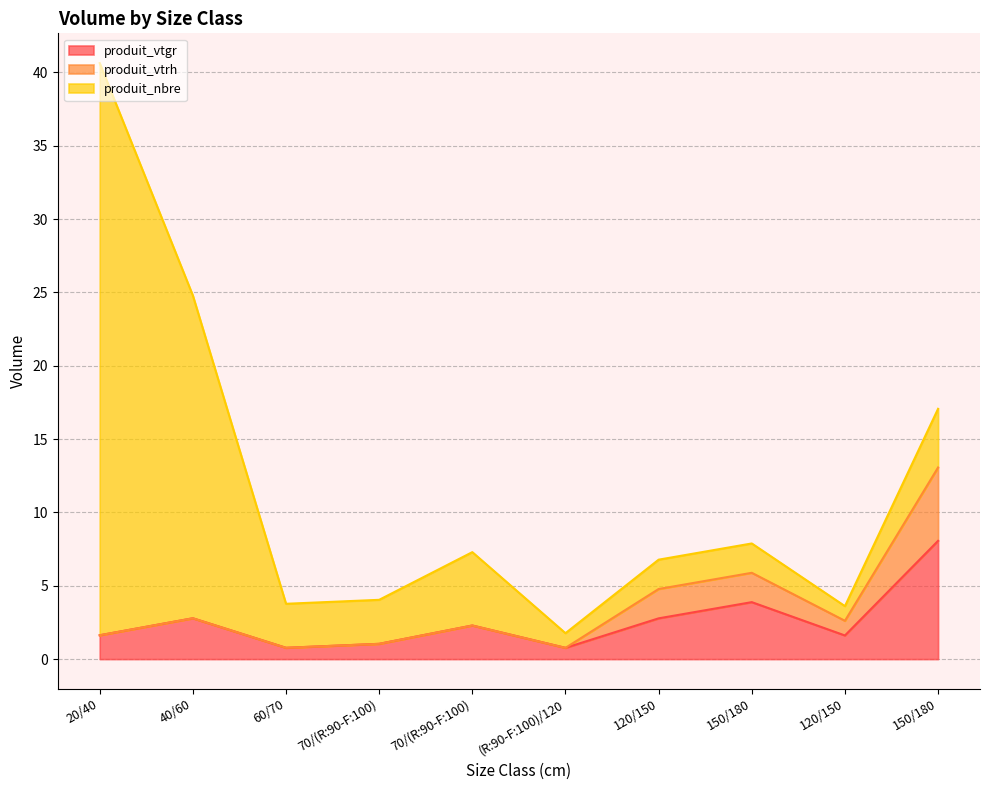

List the labels in order of produit_vtrh value, smallest first.

20/40, 40/60, 60/70, 70/(R:90-F:100), 70/(R:90-F:100), (R:90-F:100)/120, 120/150, 120/150, 150/180, 150/180